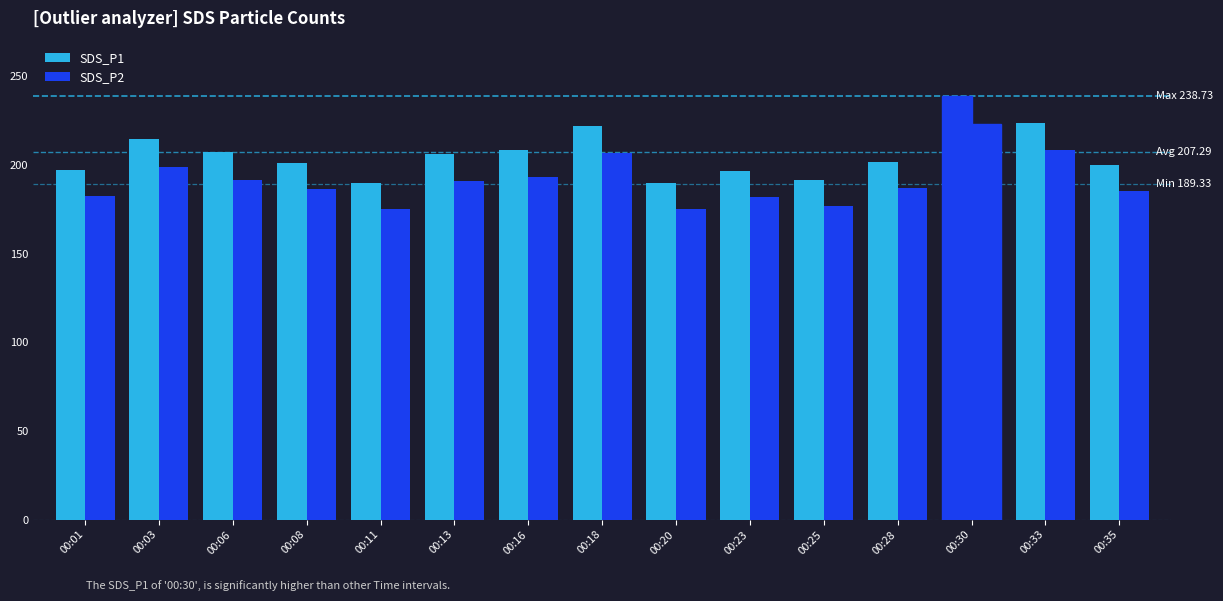

How many bars are there in each group?

2